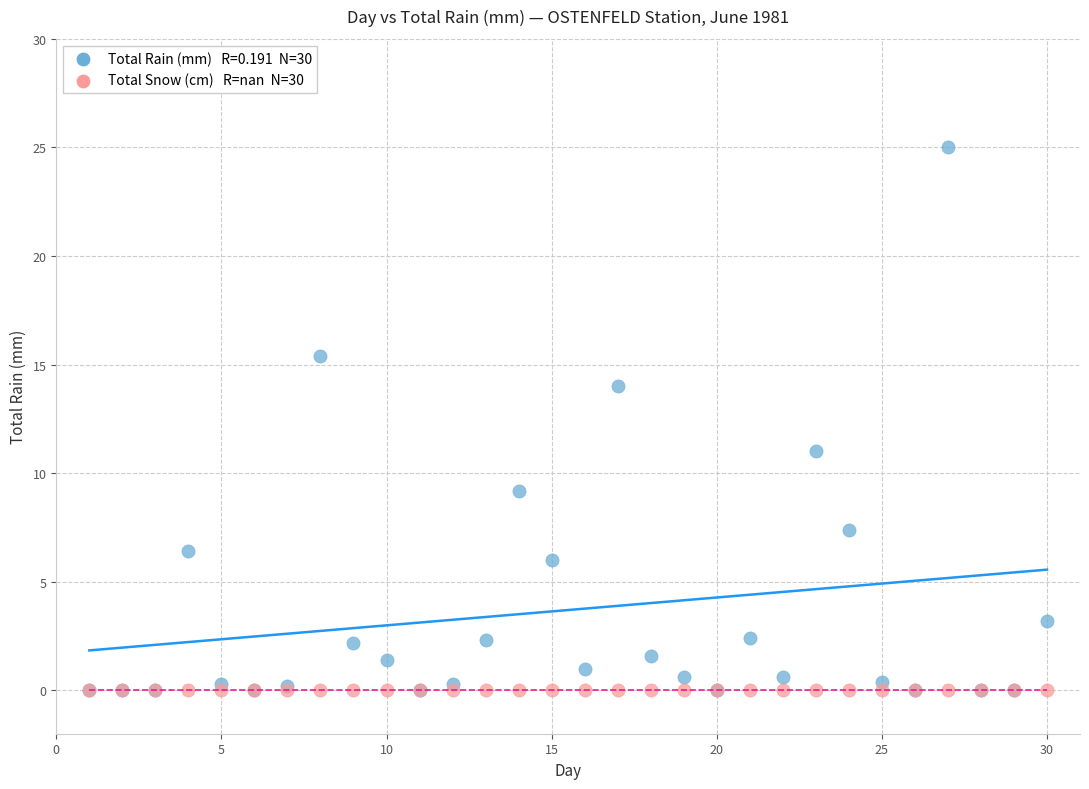

Across all series, what Y value is closest to 12?

11.0